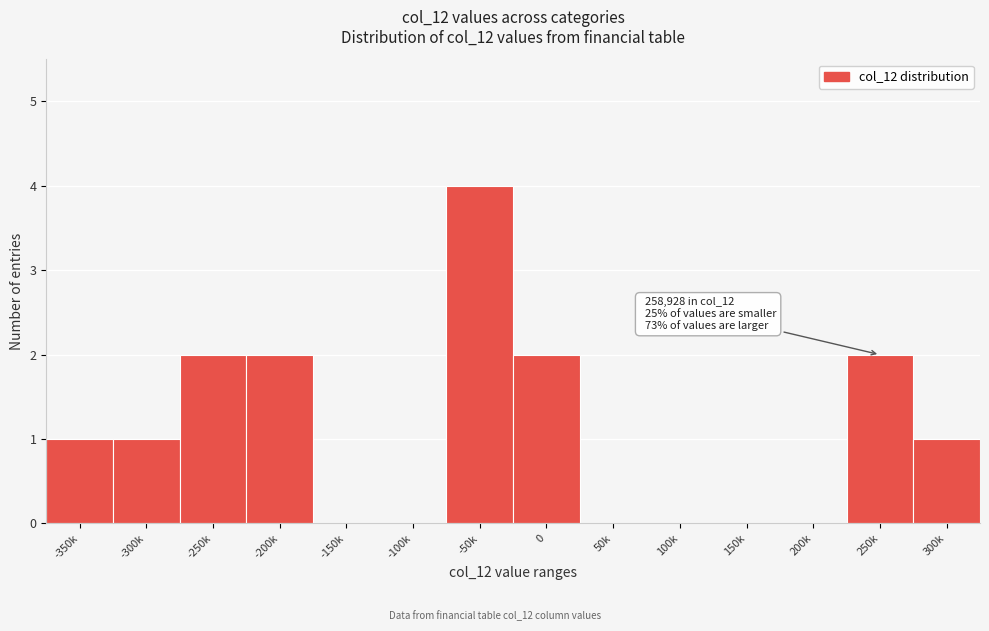

Reading left to right, transcribe all the data shown in this chart.

-350k=1	-300k=1	-250k=2	-200k=2	-150k=0	-100k=0	-50k=4	0=2	50k=0	100k=0	150k=0	200k=0	250k=2	300k=1